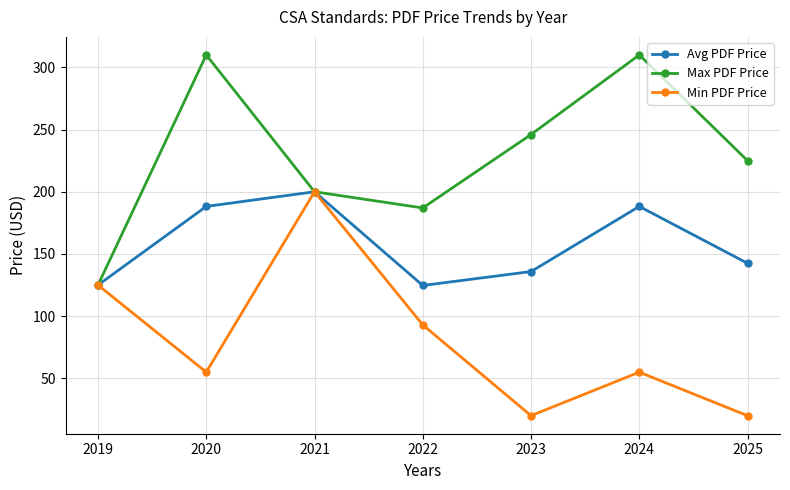

What is the maximum value shown in the chart?

310.0